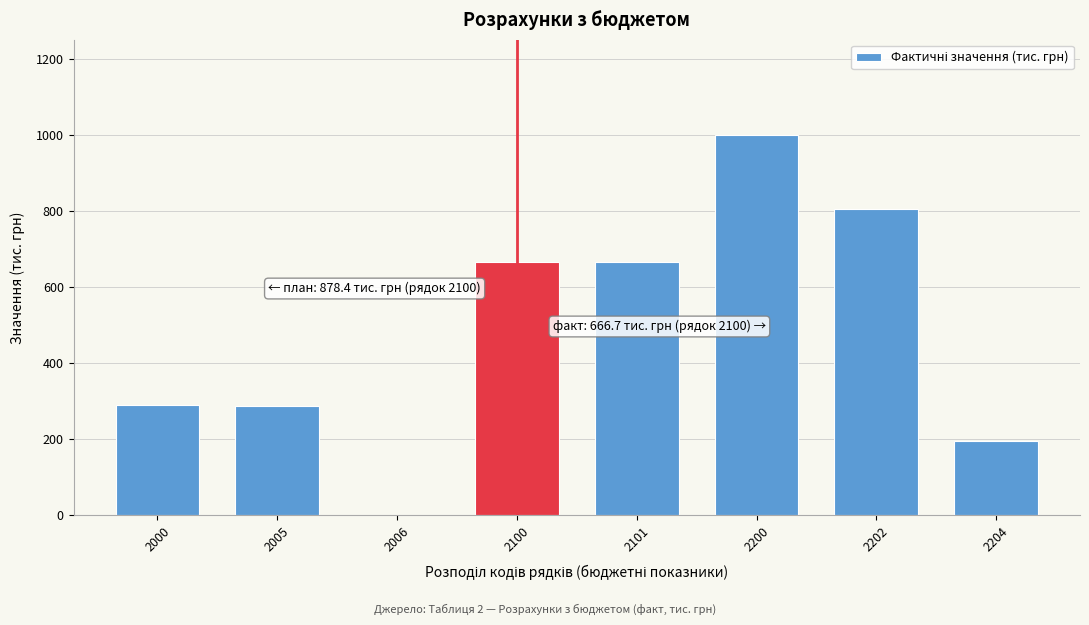

What is the sum of the values at 2204 and 2200?

1197.1